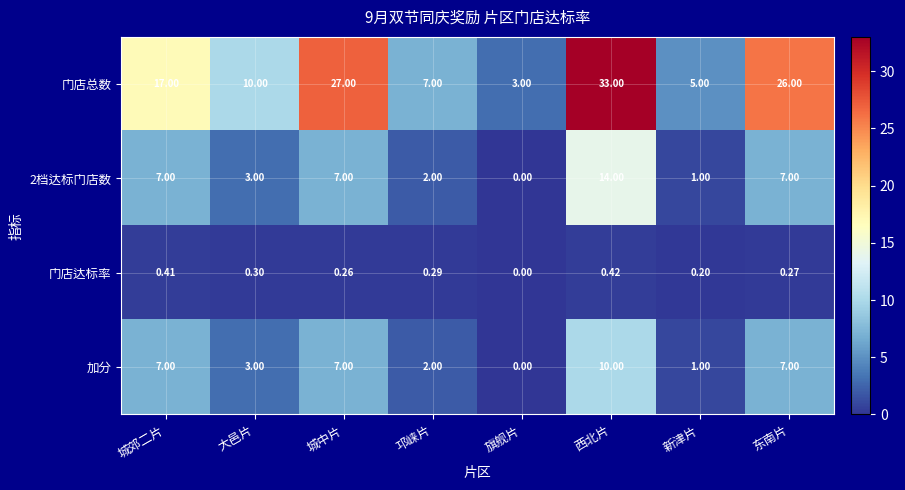

At which category does the chart reach its peak across all series?

西北片